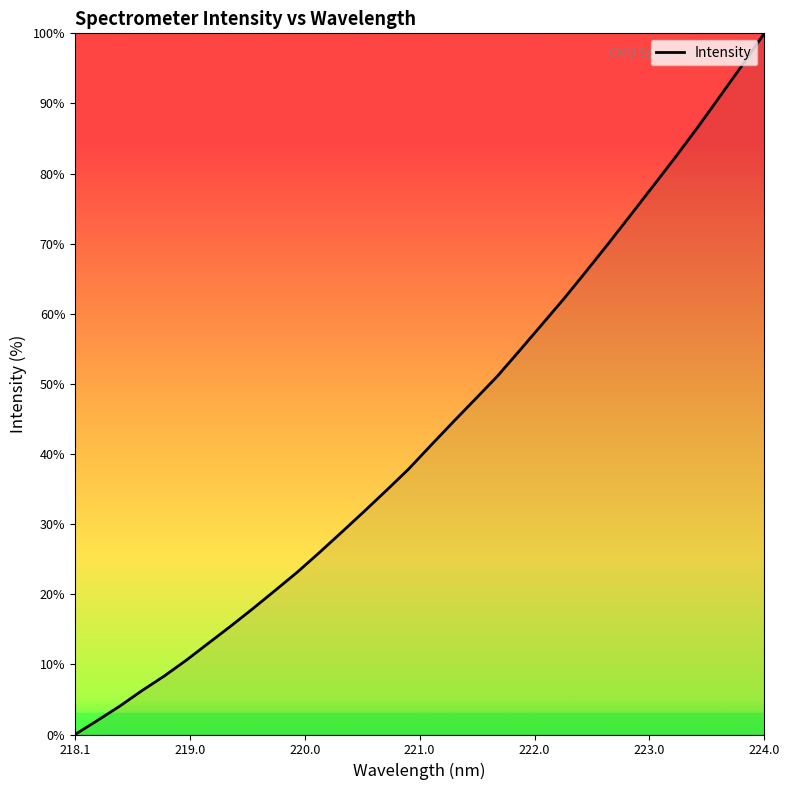

What is the greatest value displayed?

100.0